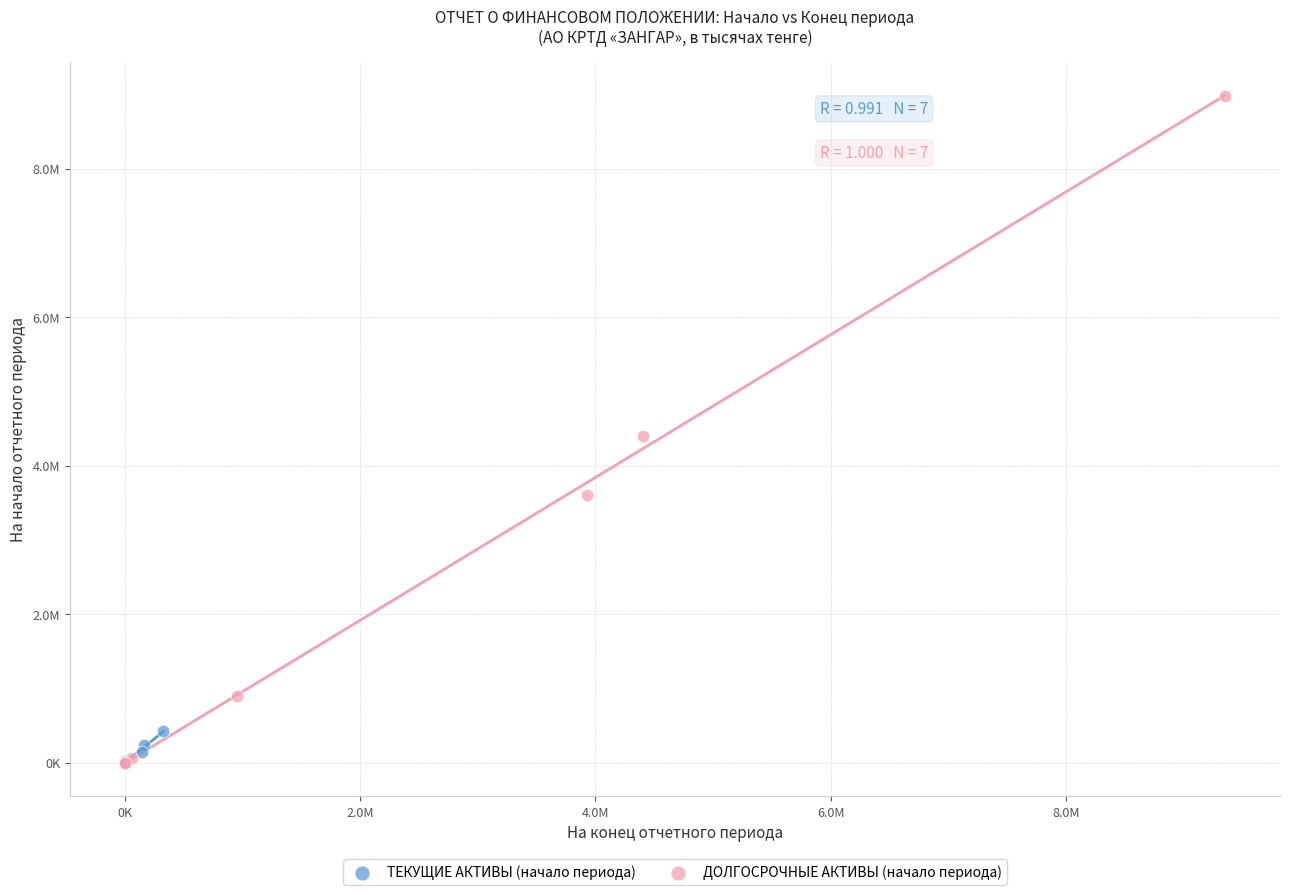

What are all the series names shown in the legend?

ТЕКУЩИЕ АКТИВЫ (начало периода), ДОЛГОСРОЧНЫЕ АКТИВЫ (начало периода)